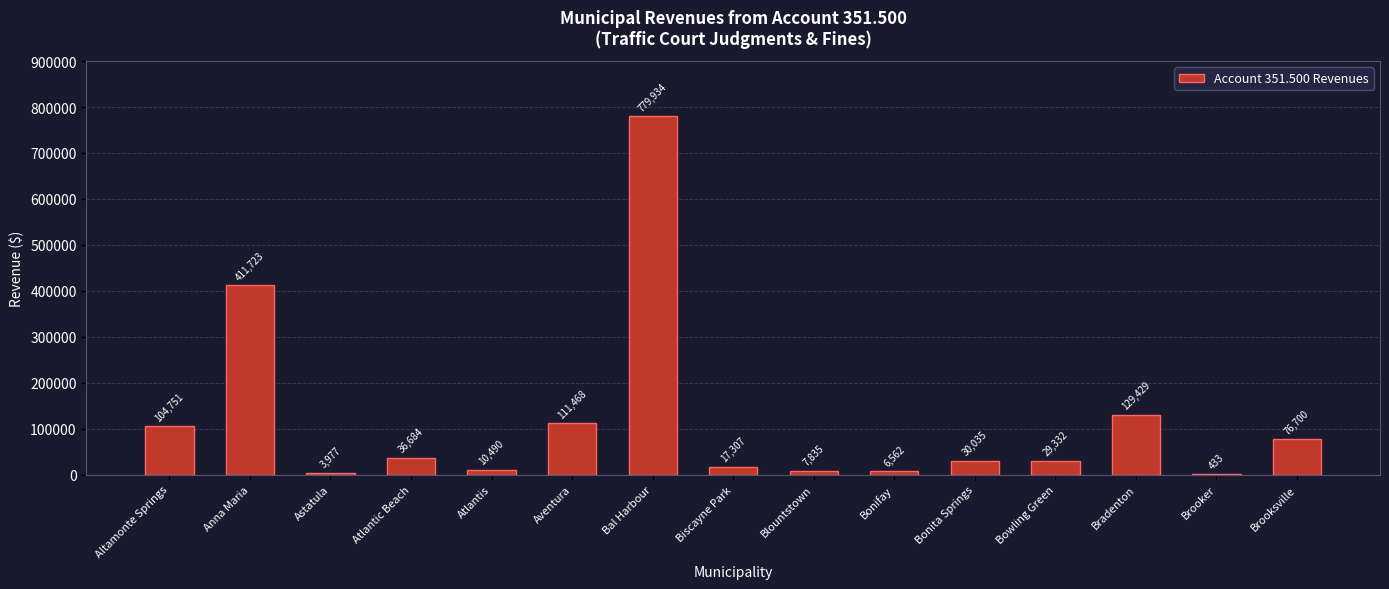

How many series are shown in this chart?

1